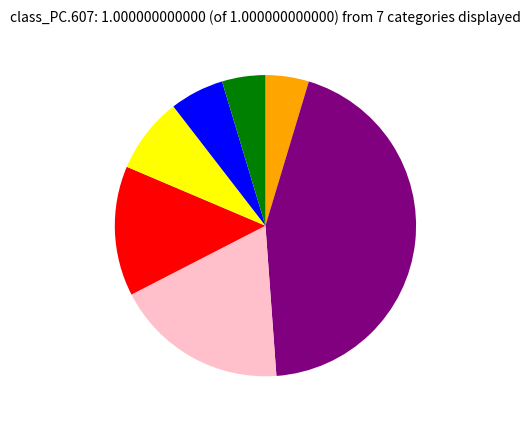

Is there any slice that represents more than half of the pie?

No